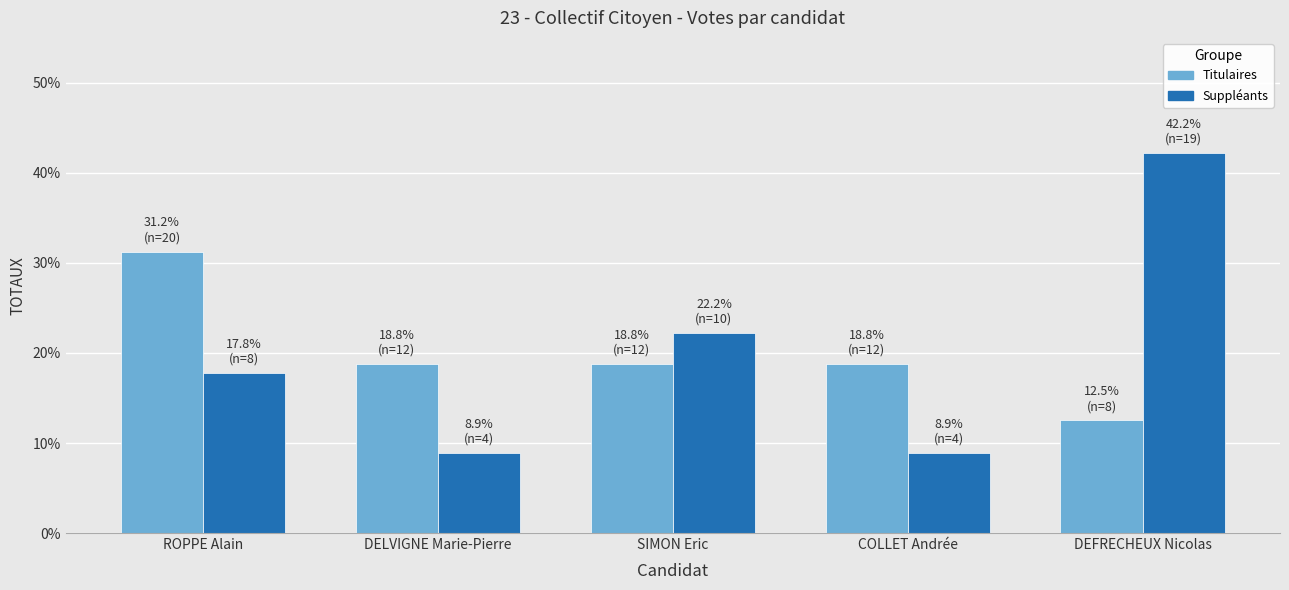

What is the maximum value shown in the chart?

42.2